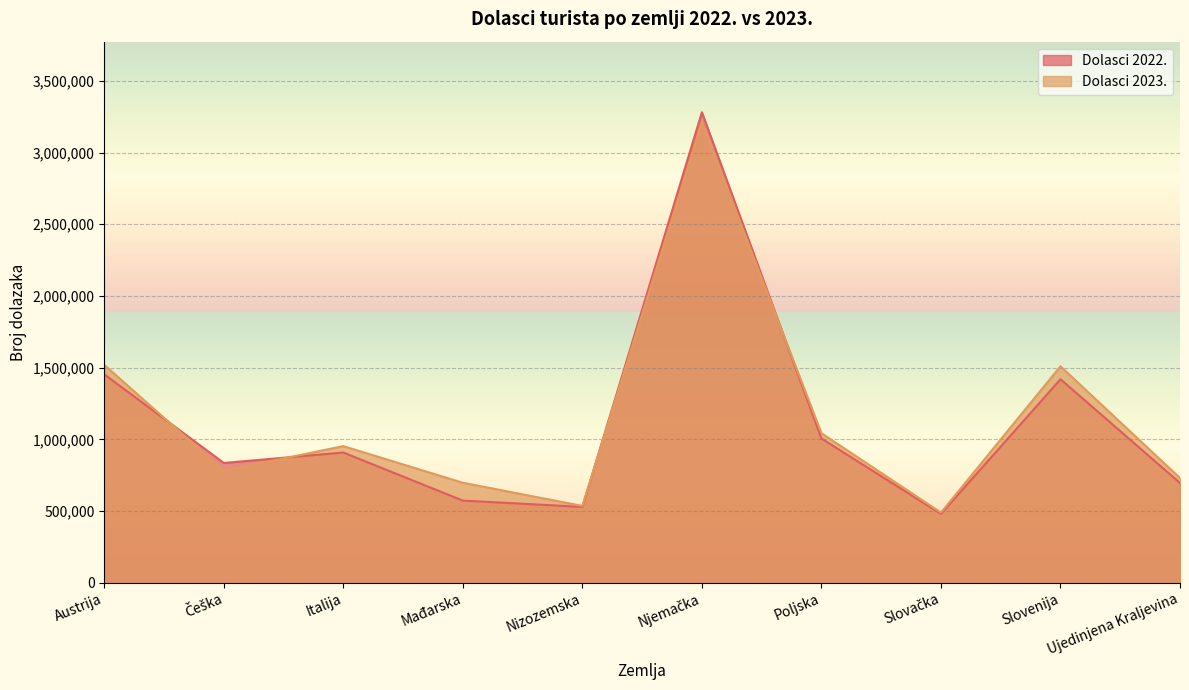

In Dolasci 2022., how many points are higher than both neighbors (excluding endpoints)?

3